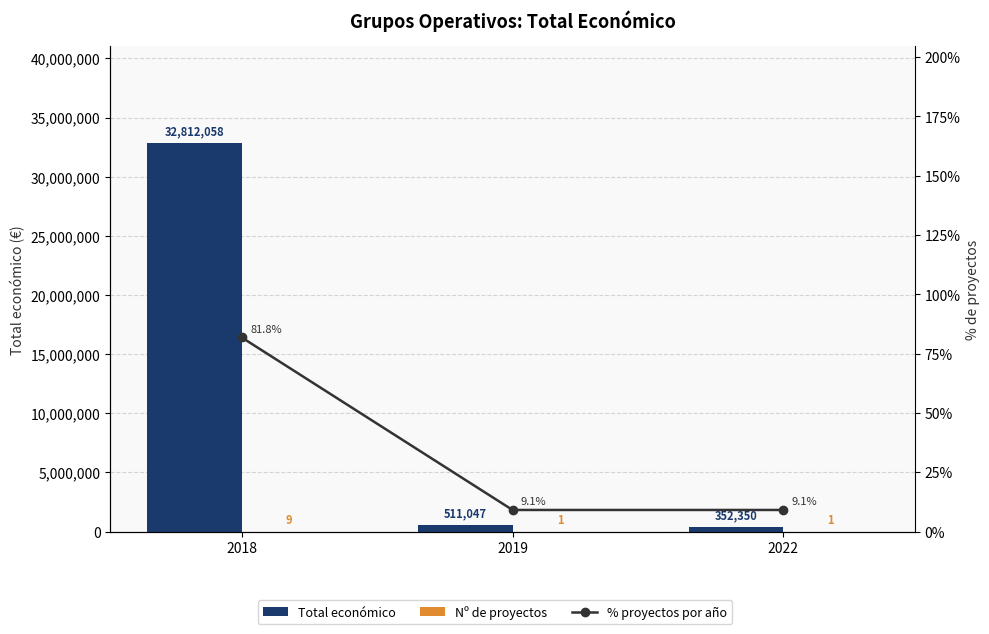

Reading left to right, transcribe all the data shown in this chart.

Total económico: 2018=32812058.0	2019=511047.0	2022=352350.0
Nº de proyectos: 2018=9.0	2019=1.0	2022=1.0
% proyectos por año: 2018=81.8	2019=9.1	2022=9.1